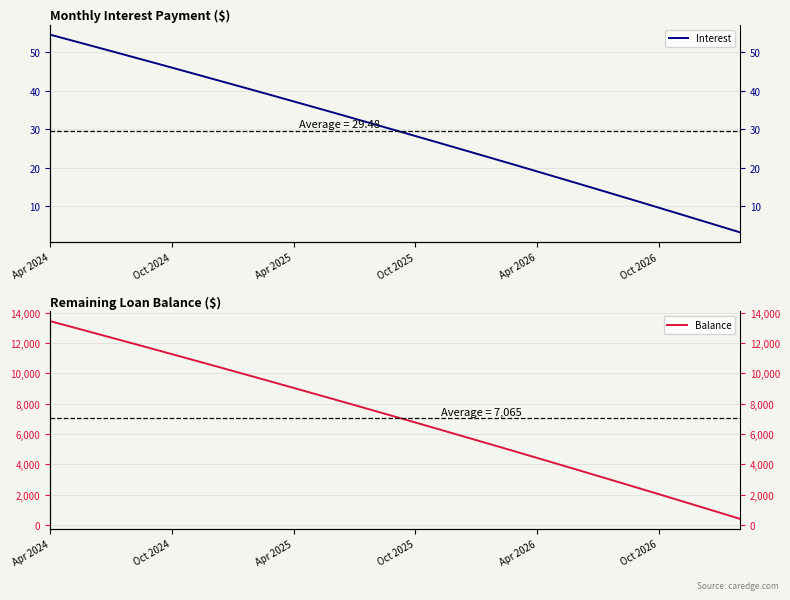

The value of Balance at 34 is 556.4. True or false?

False